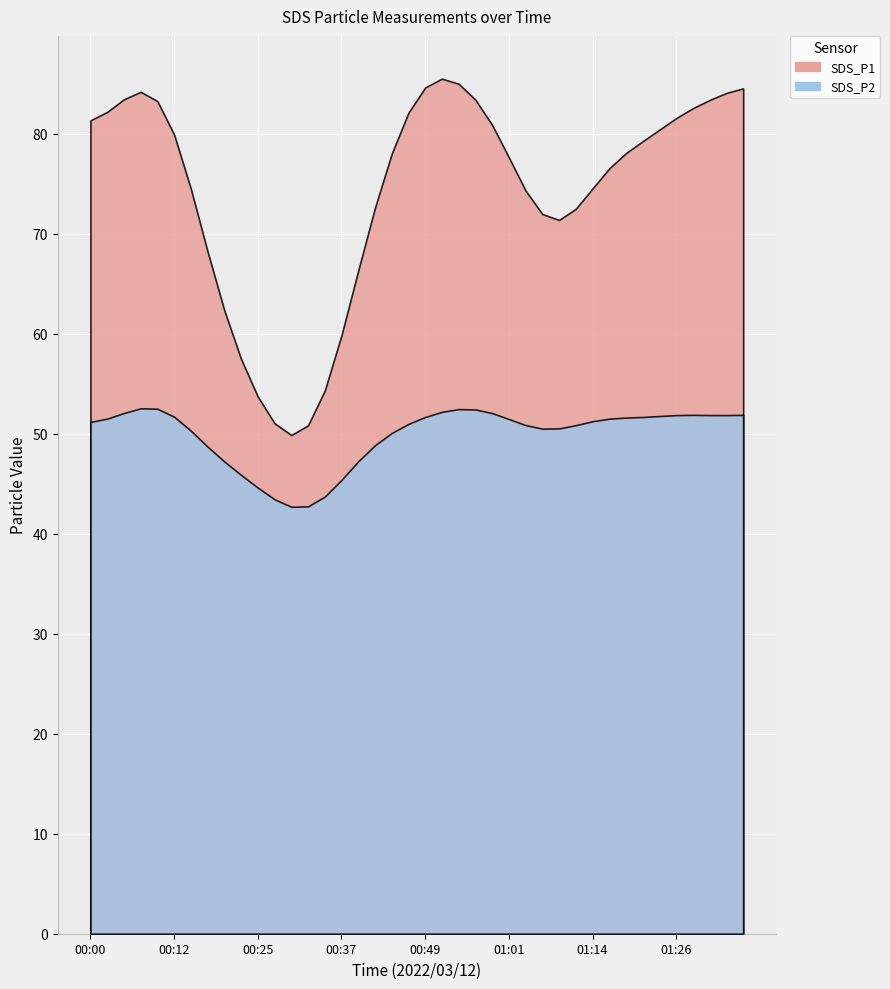

What are all the series names shown in the legend?

SDS_P1, SDS_P2